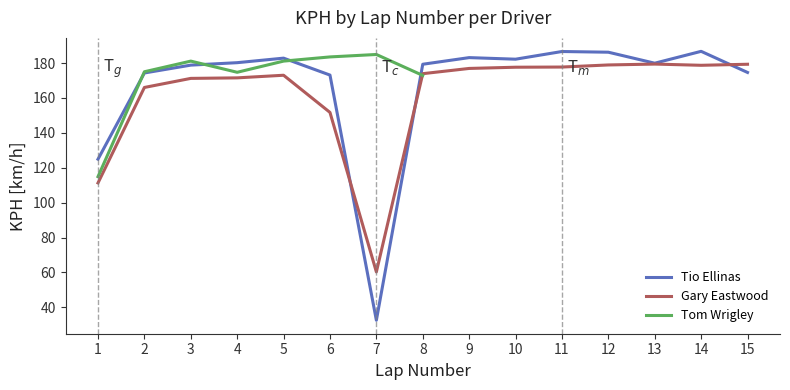

Where does the Gary Eastwood series first go above 173?

8